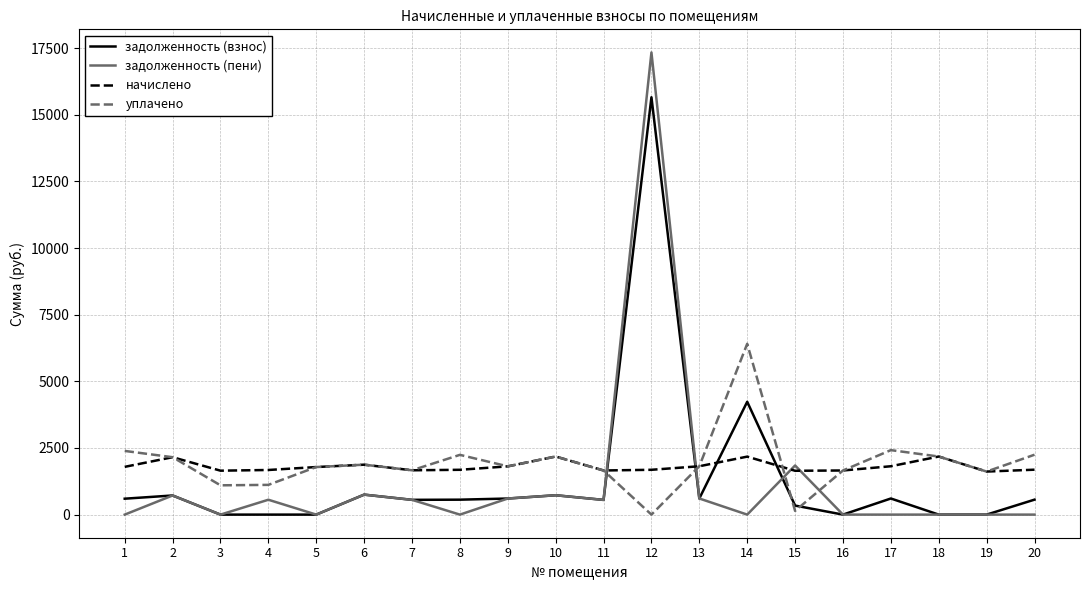

The задолженность (взнос) series shows 8828.8 at 16. True or false?

False